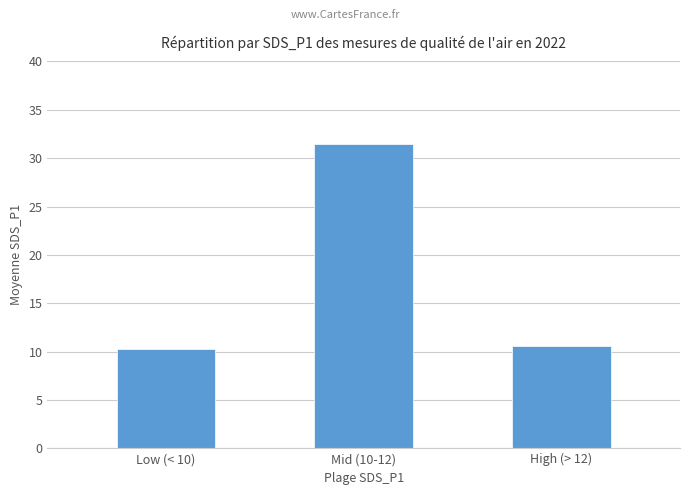

Is it true that the value at Mid (10-12) is 9.3?

False